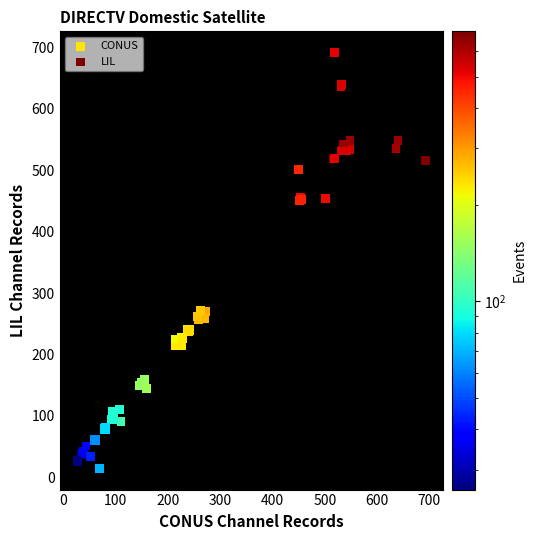

Which series reaches the minimum Y coordinate?

LIL